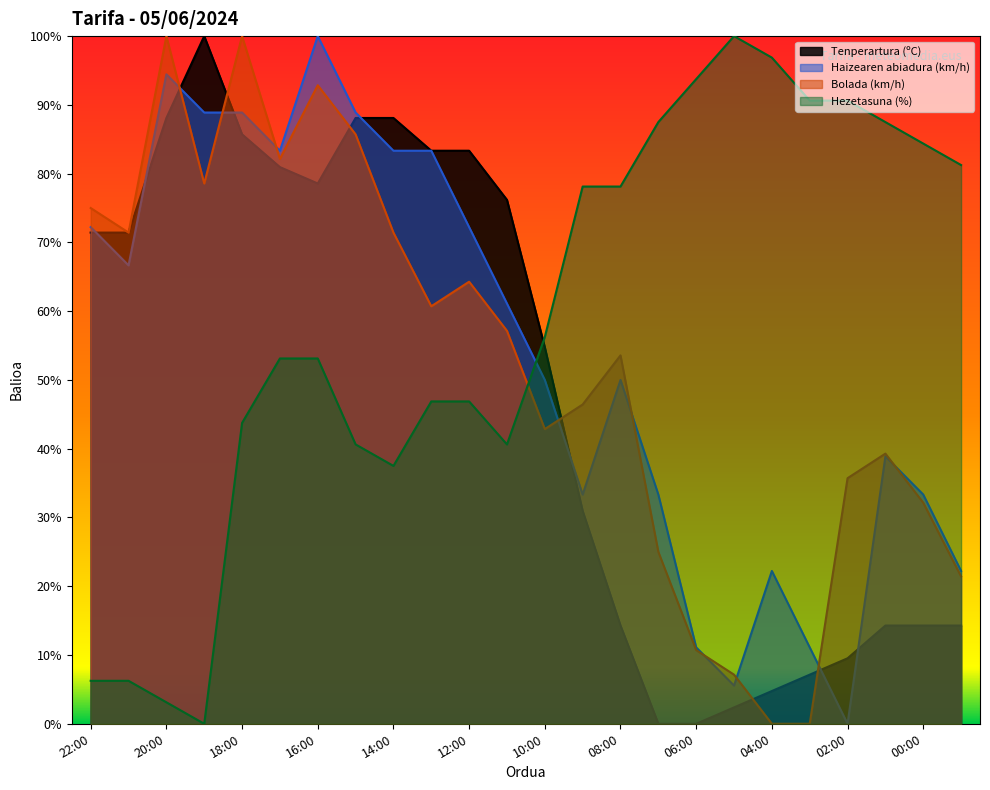

Is it true that Tenperartura (ºC) equals 11.8 at 09:00?

False